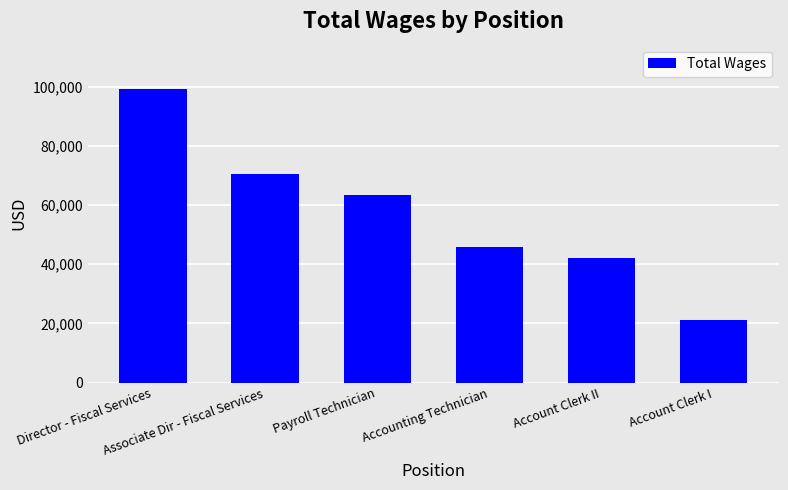

What is the label of the 1st bar from the left?

Director - Fiscal Services